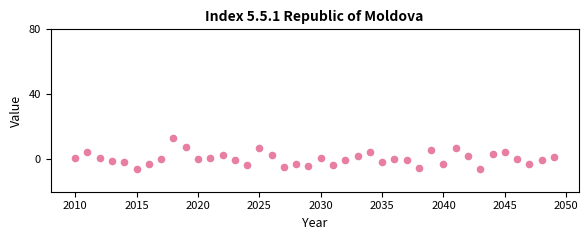

What is the range of X values (max minus min)?

39.0